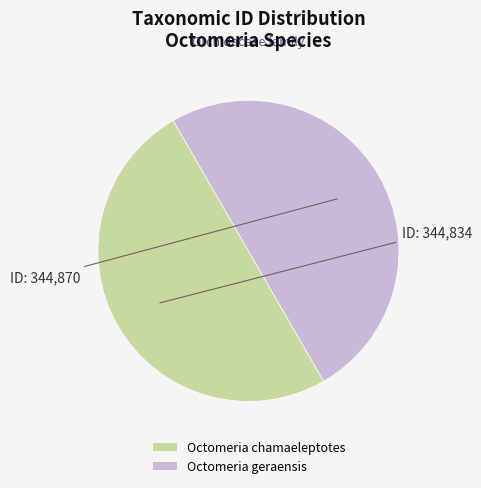

Is it true that Octomeria geraensis is 50% of the pie?

True